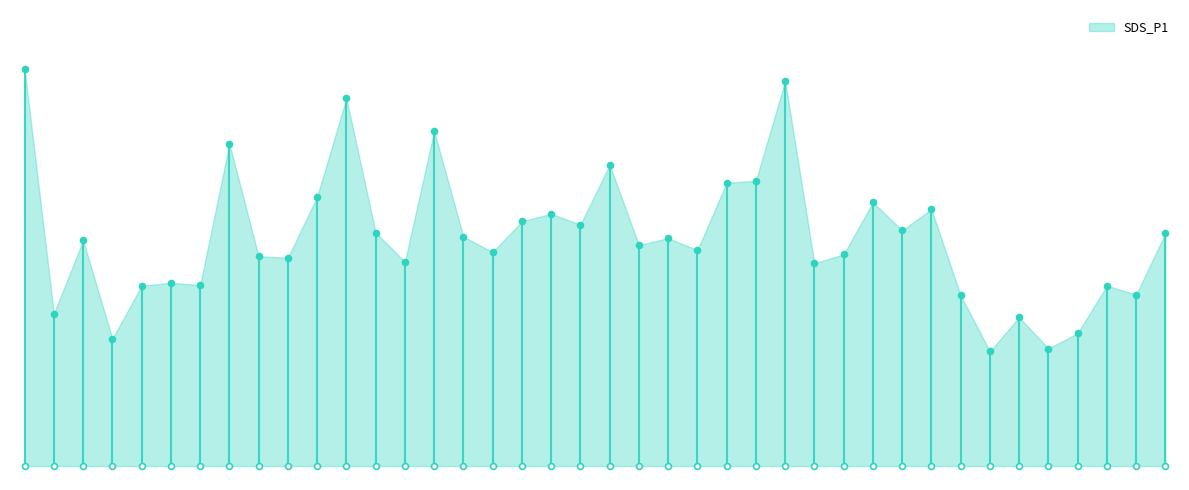

What is the change in value from 00:18 to 01:07?

-4.3